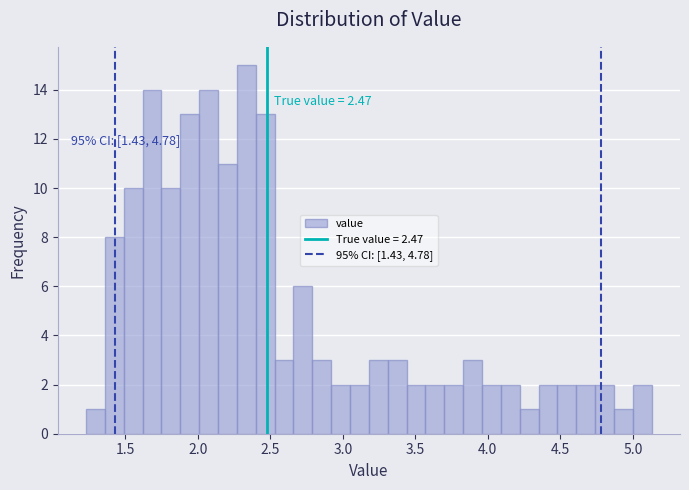

Read against the x-axis, roughly where is the centre of the tallest bar?

2.35